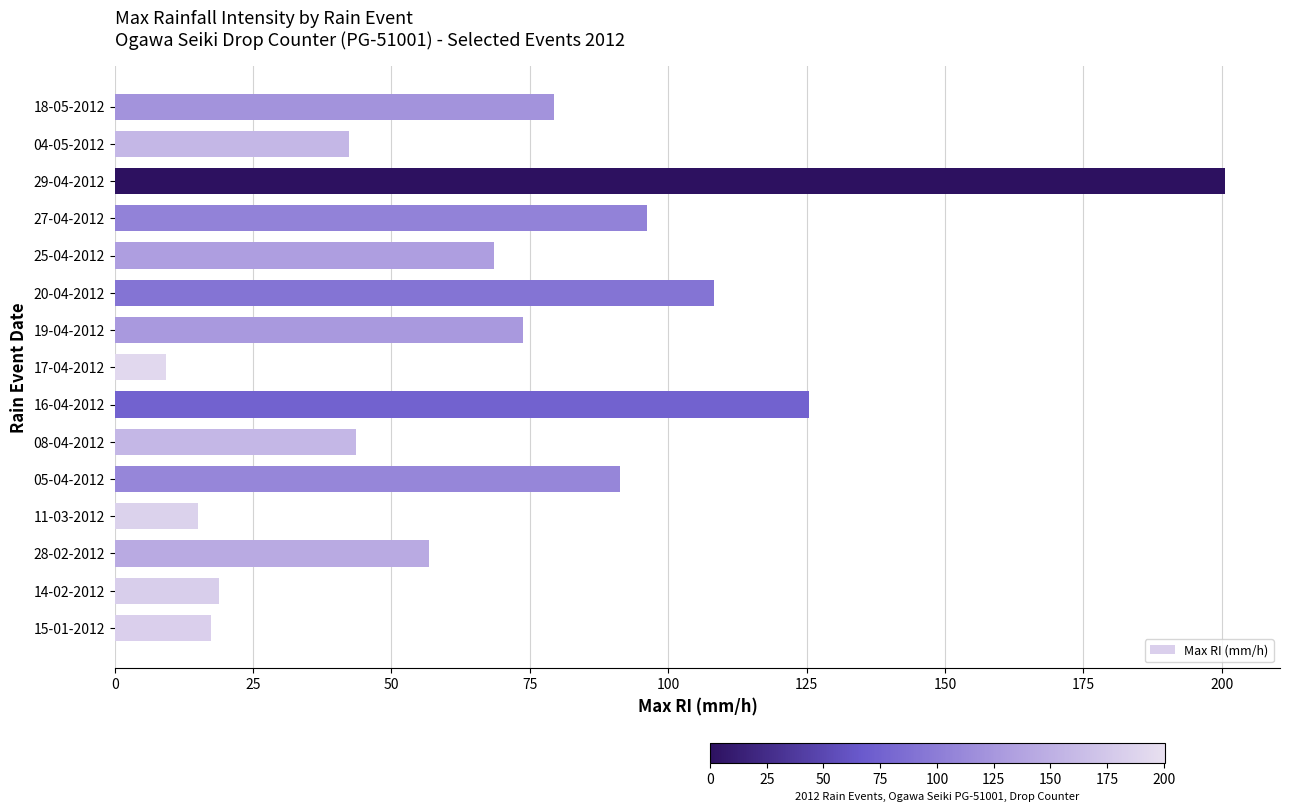

The value at 08-04-2012 is 43.6. True or false?

True